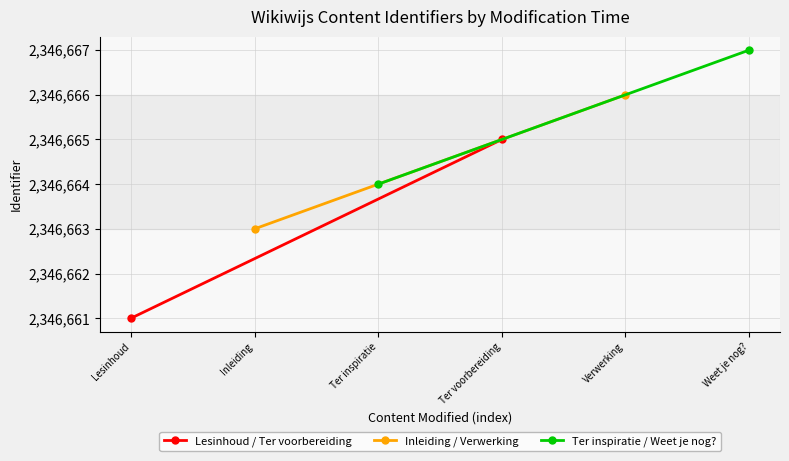

How many Inleiding / Verwerking values are between 2346663 and 2346666?

2